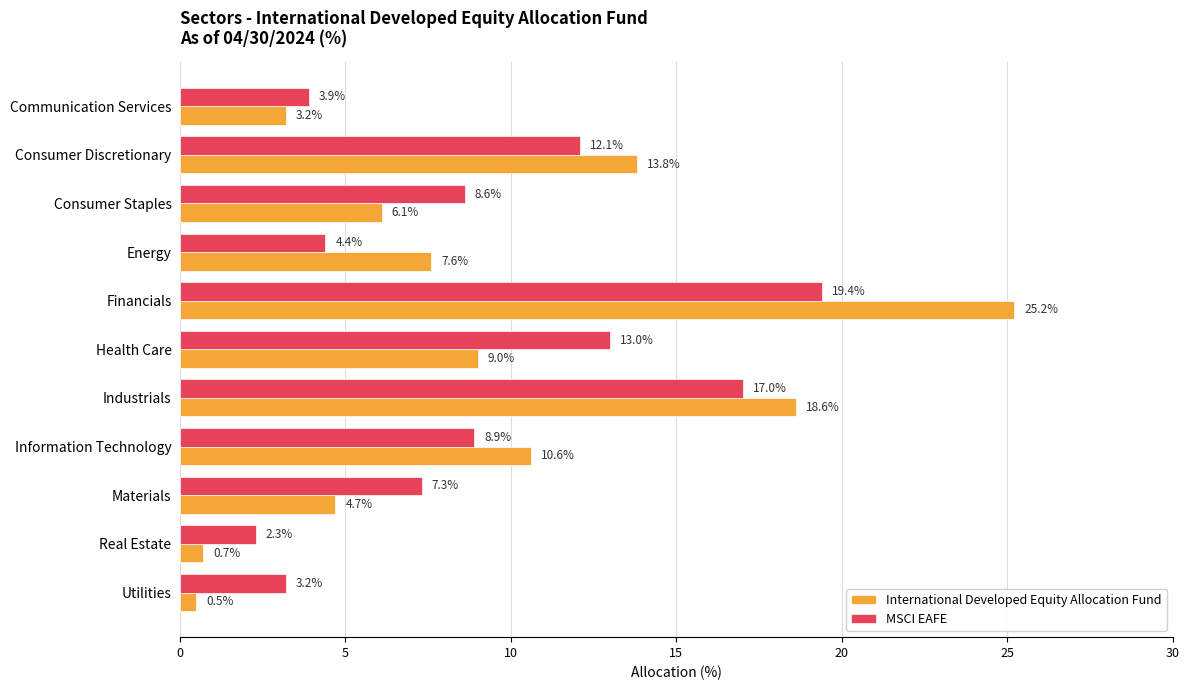

What is the average value of the International Developed Equity Allocation Fund series?

9.1